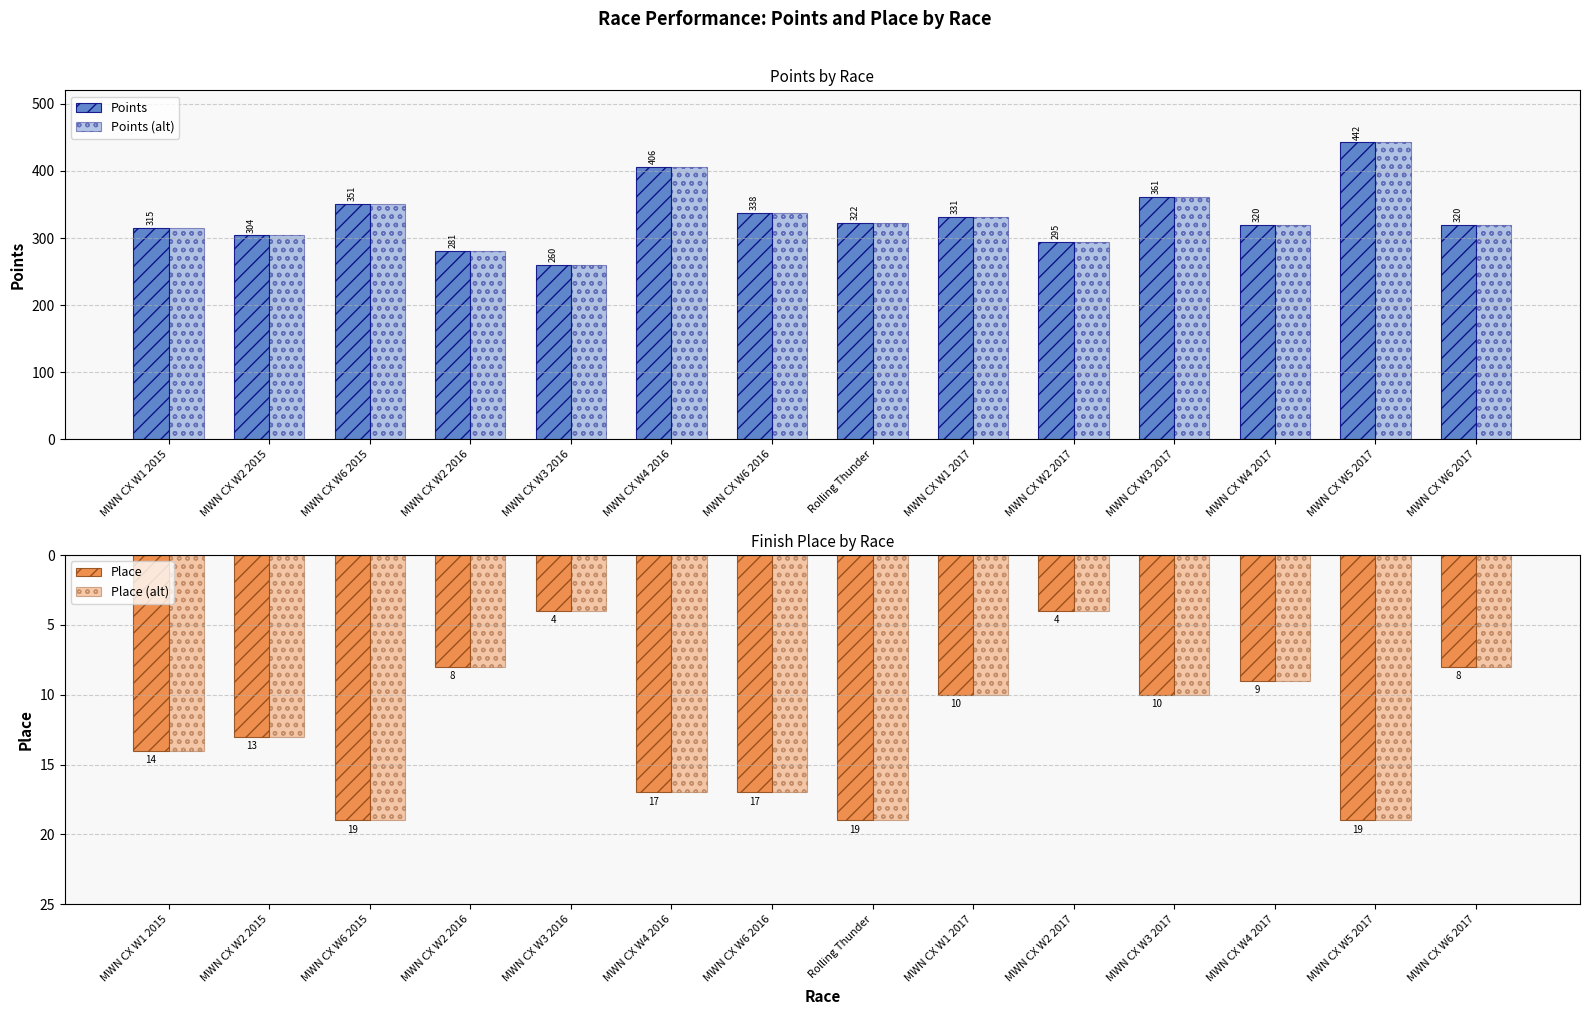

What is the spread (max minus min) of values at MWN CX W4 2017?

310.9